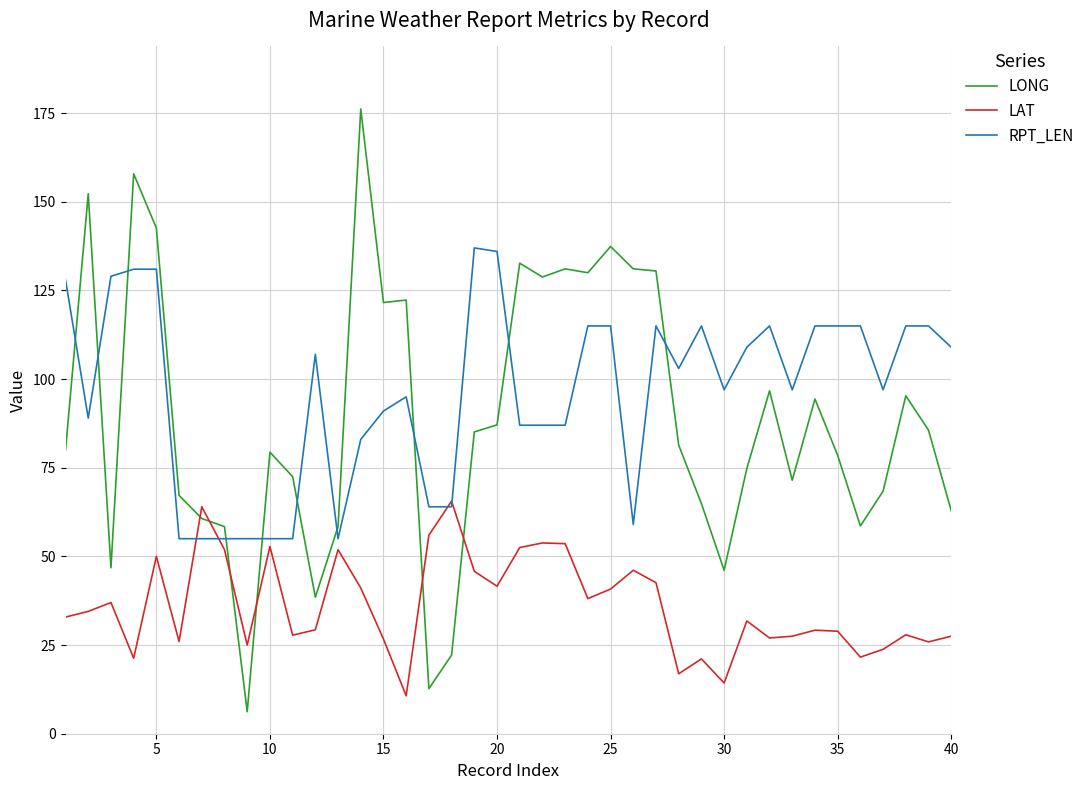

Does the chart display data point markers on the line(s)?

No